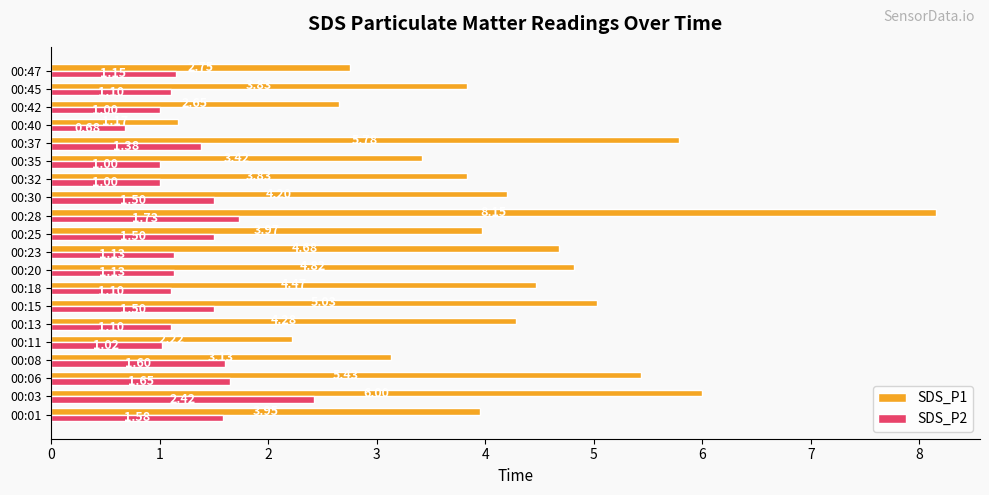

At 00:06, list the series in order from smallest to largest.

SDS_P2, SDS_P1